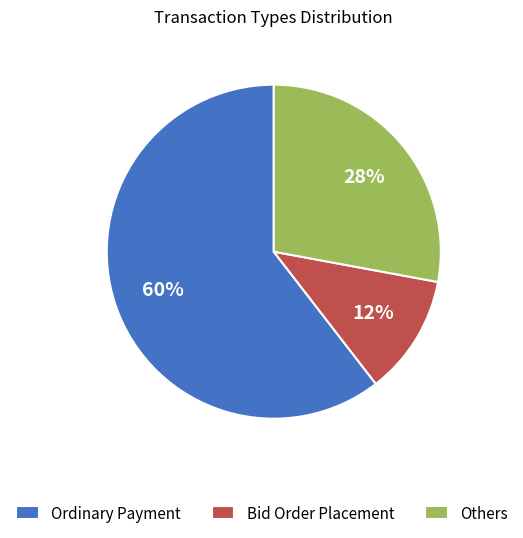

Do Others and Bid Order Placement together represent more than half of the pie?

No